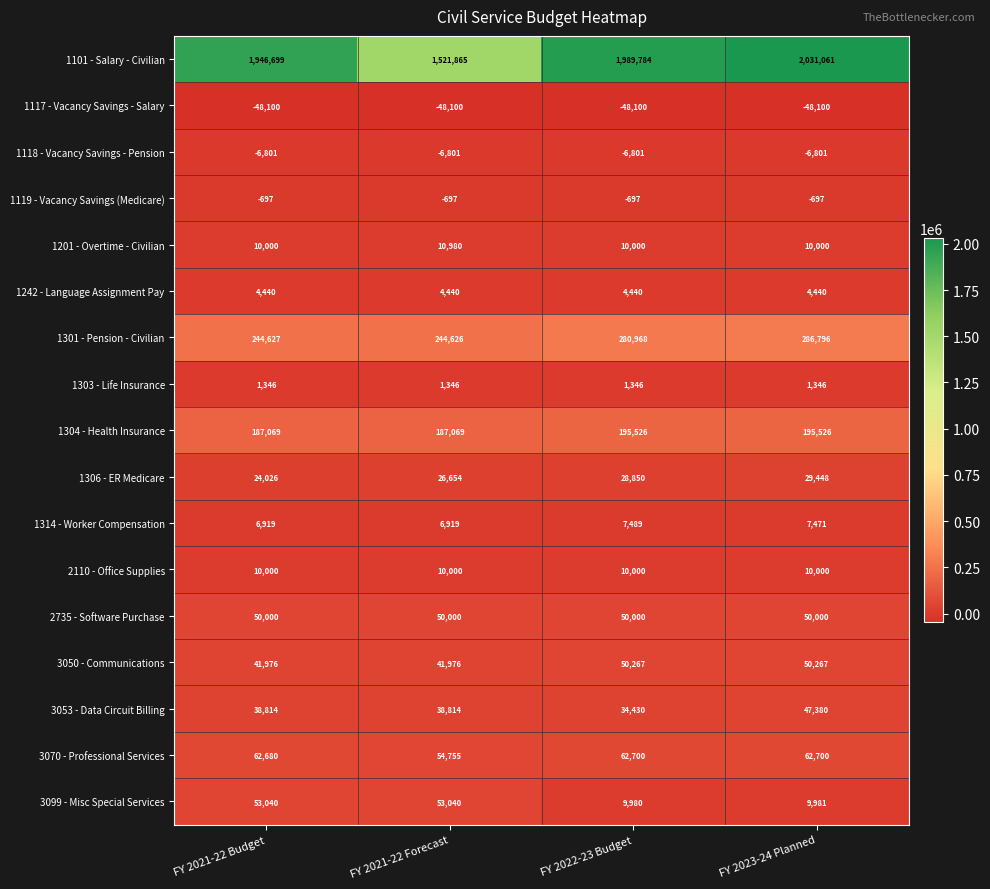

Which series has the largest range (max minus min)?

1101 - Salary - Civilian